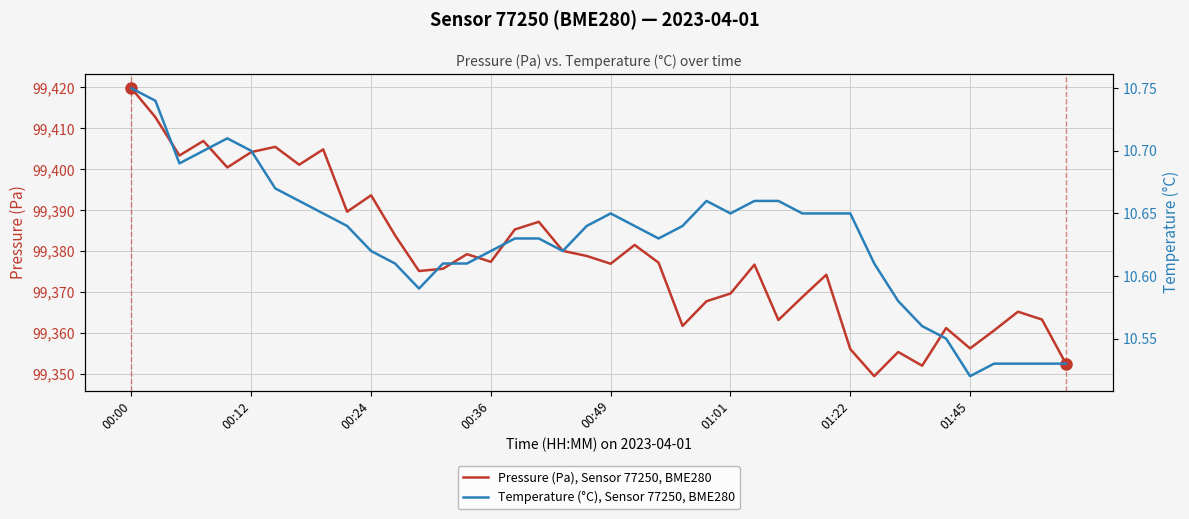

Between 24 and 31, which series saw the biggest shift?

Pressure (Pa), Sensor 77250, BME280